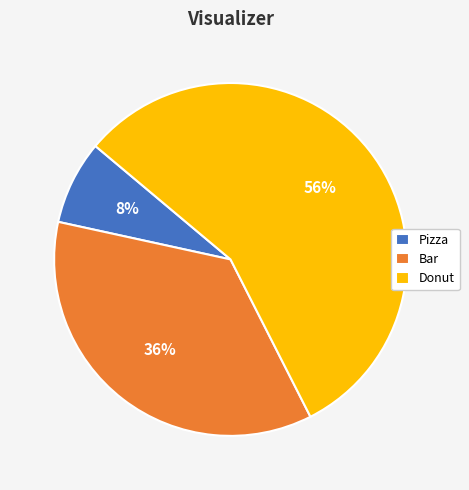

Which slice is the largest?

Donut